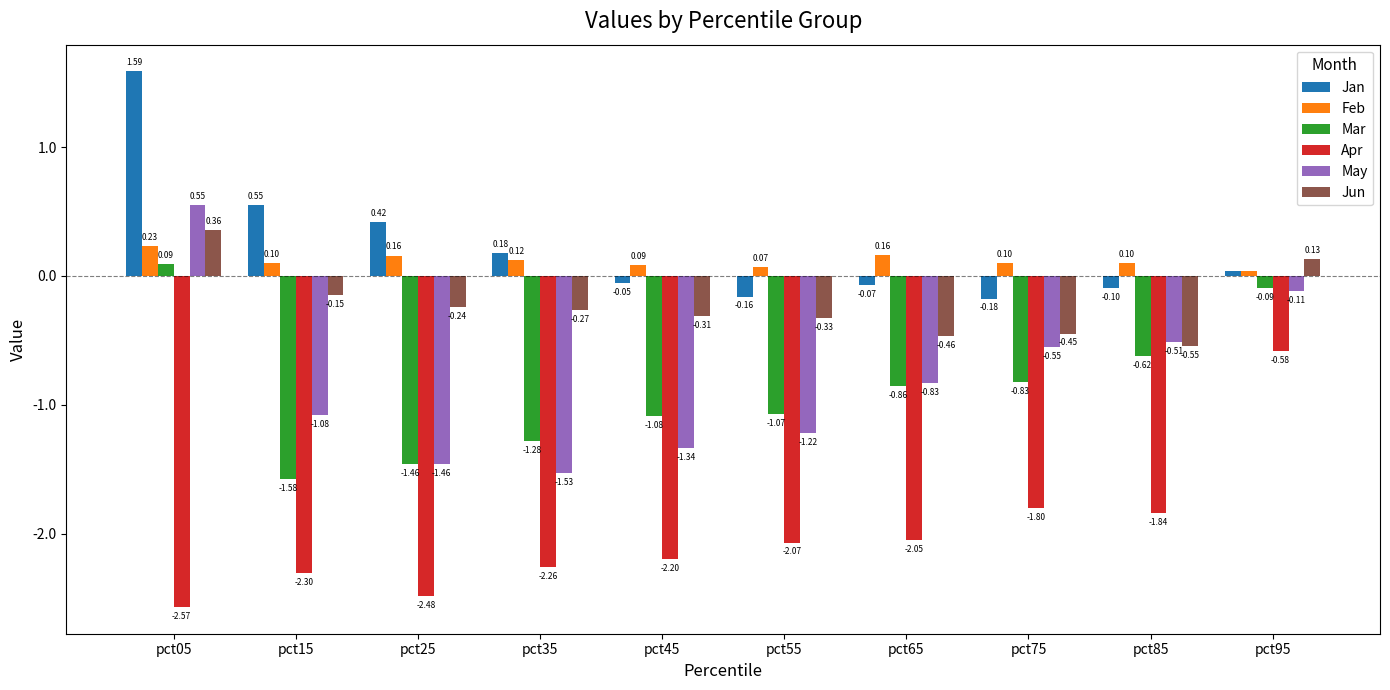

Which category has the highest value across all series?

pct05